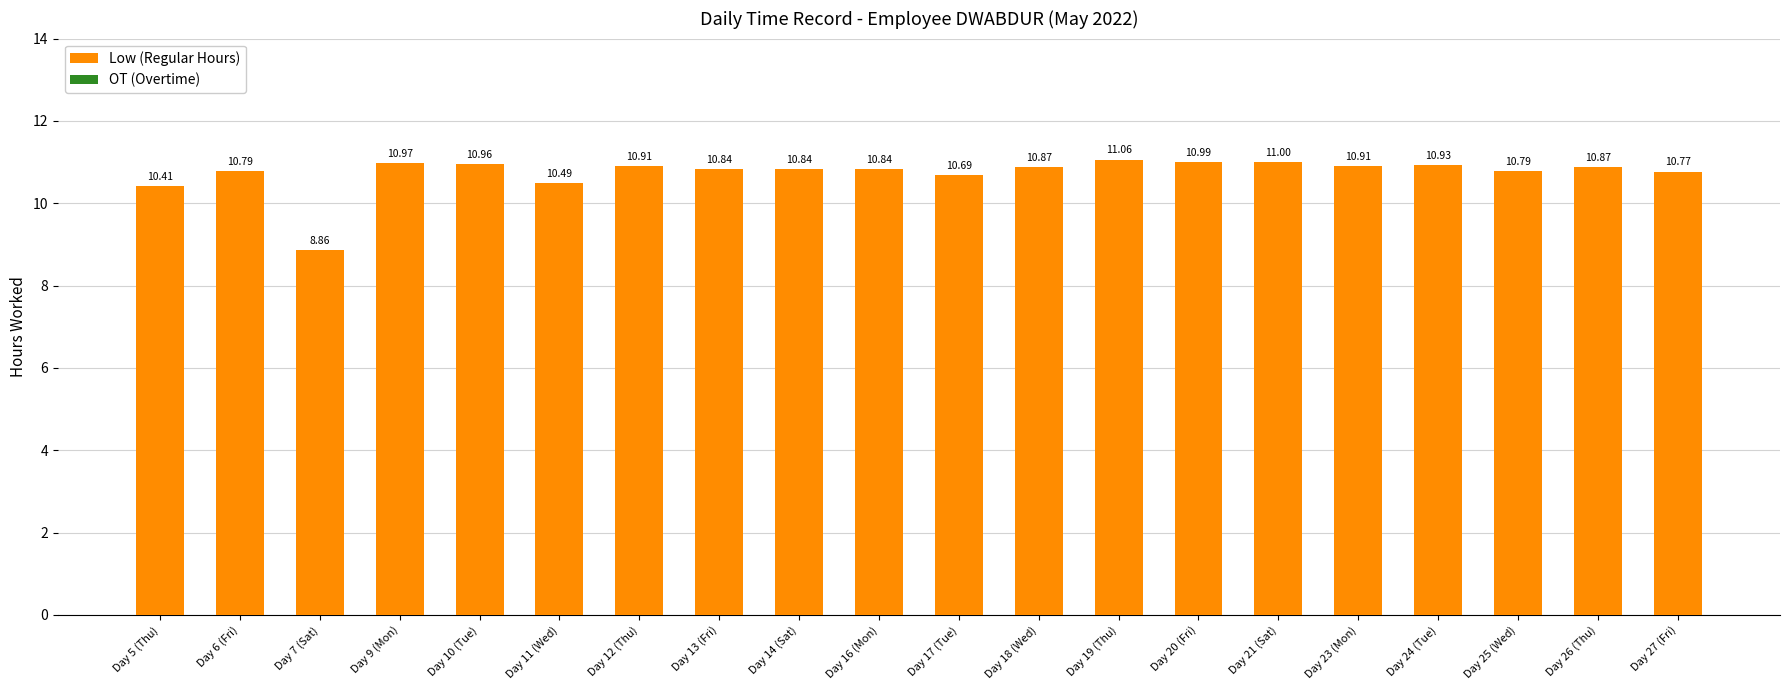

What is the difference between the second highest and minimum values?

2.1